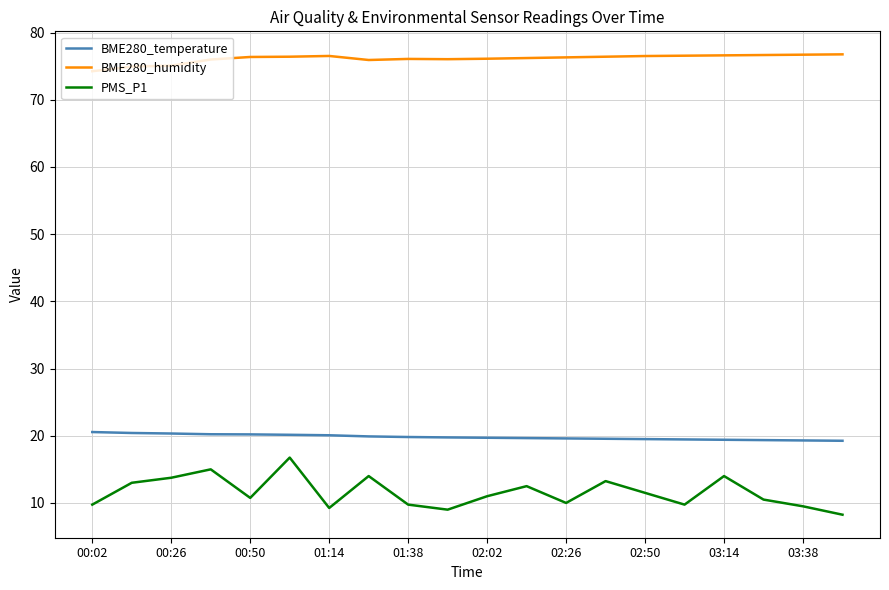

True or false: BME280_humidity and BME280_temperature cross at least once.

False